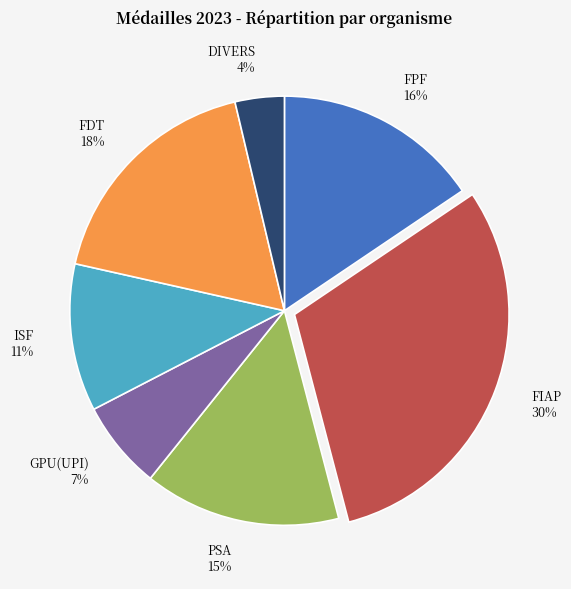

To the nearest percent, what percentage of the pie is ISF?

11%